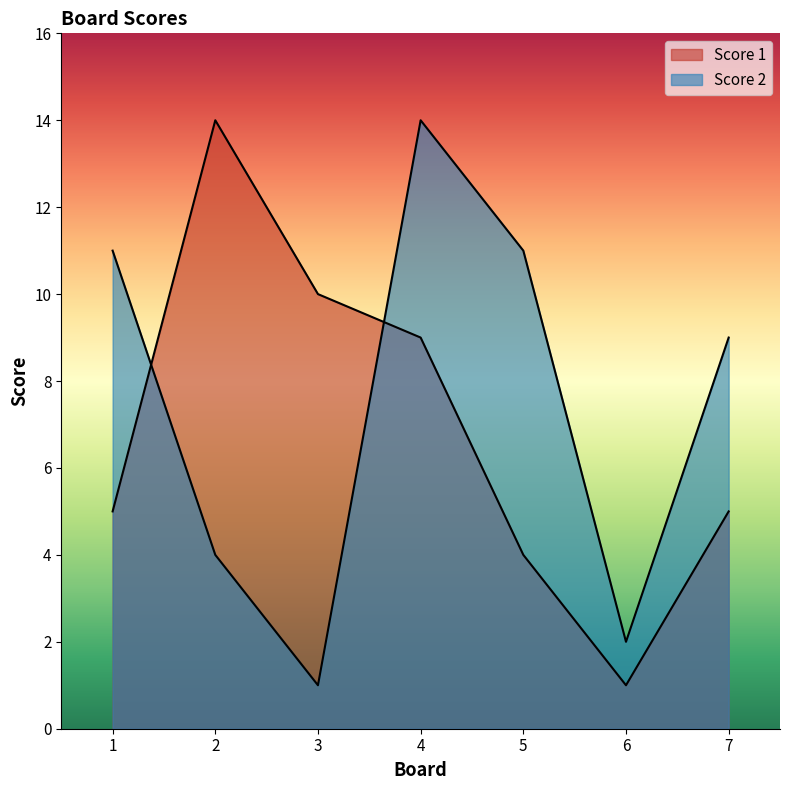

List the labels in order of Score 2 value, largest first.

4, 1, 5, 7, 2, 6, 3